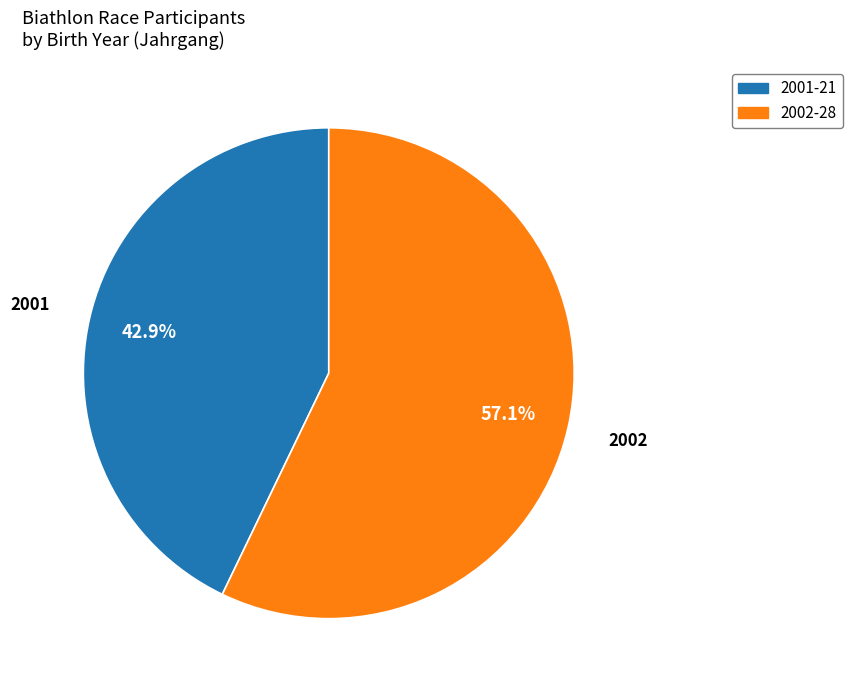

How many slices are in this pie chart?

2